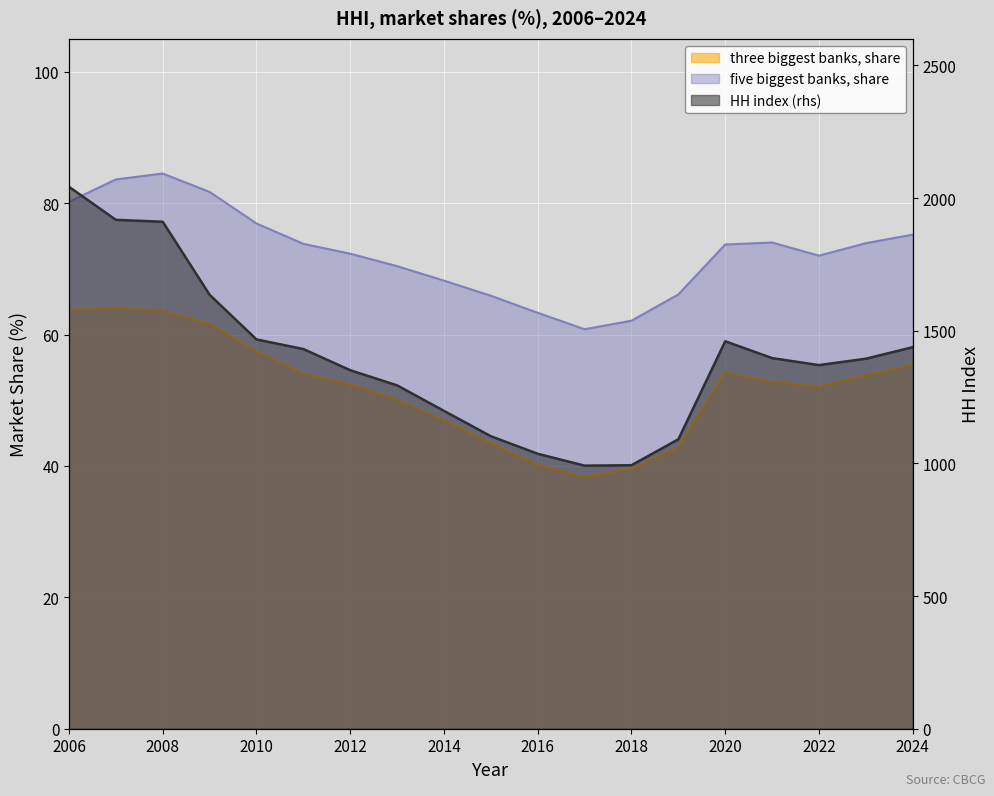

Reading left to right, list all the values displayed in this chart.

three biggest banks, share: 63.7	64.1	63.6	61.6	57.4	54.0	52.4	50.1	46.9	43.4	40.1	38.3	39.5	42.8	54.2	52.8	52.1	53.8	55.4
five biggest banks, share: 80.2	83.6	84.5	81.7	76.9	73.8	72.3	70.4	68.2	65.9	63.3	60.8	62.1	66.1	73.7	74.0	72.0	73.9	75.2
HH index (rhs): 2042.4	1917.9	1910.7	1635.5	1467.2	1431.0	1351.1	1294.0	1197.8	1102.3	1036.2	991.4	993.1	1090.8	1460.3	1396.8	1370.4	1394.5	1437.9